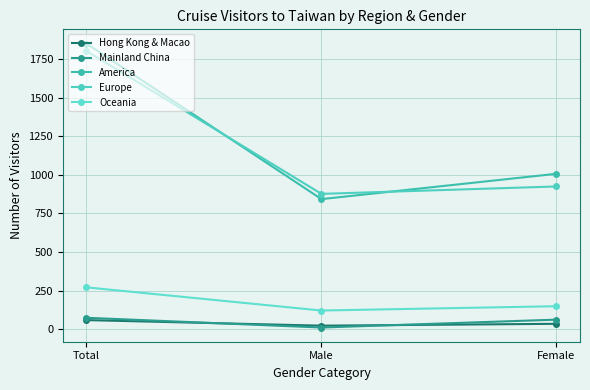

Between Male and Female, which is larger?

Female